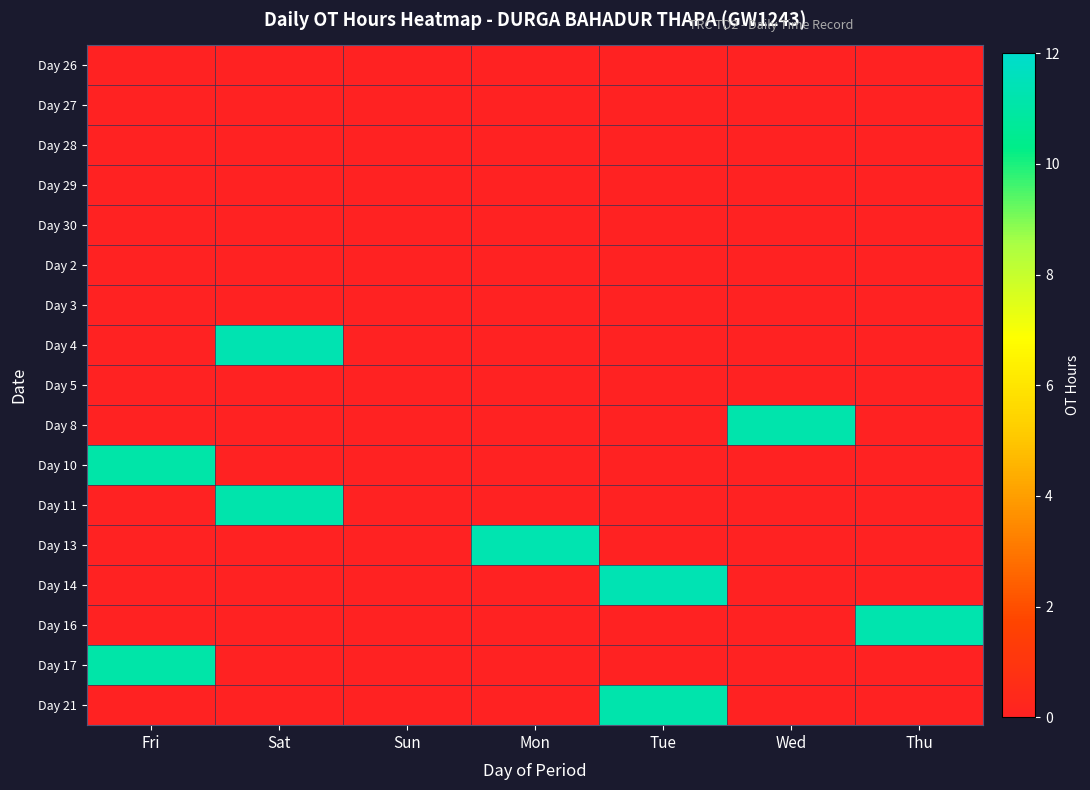

Which has a higher value, Wed or Mon?

Wed